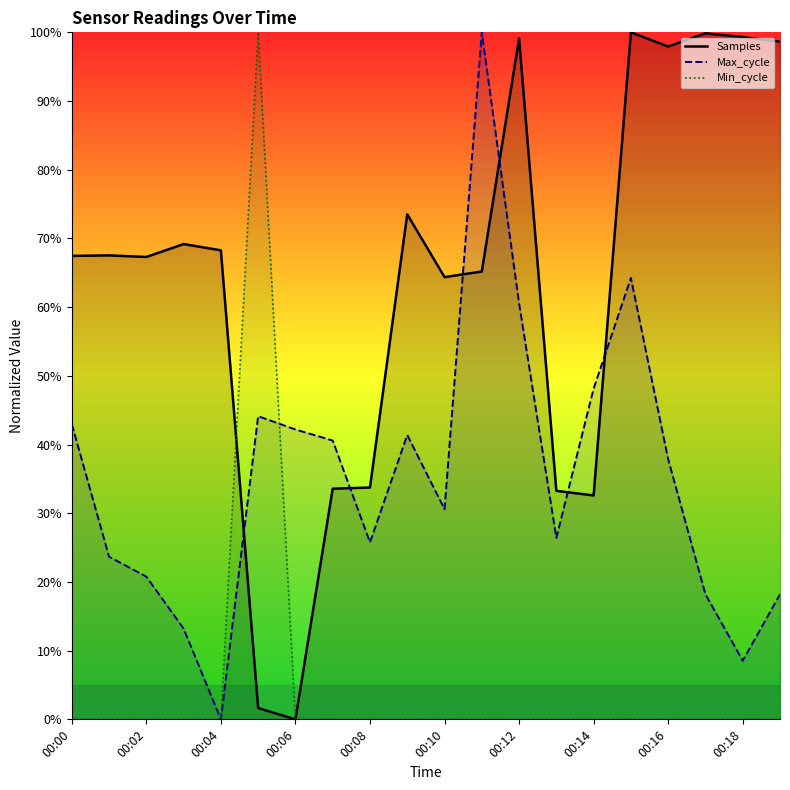

How many values in the Samples series are below 67?

8